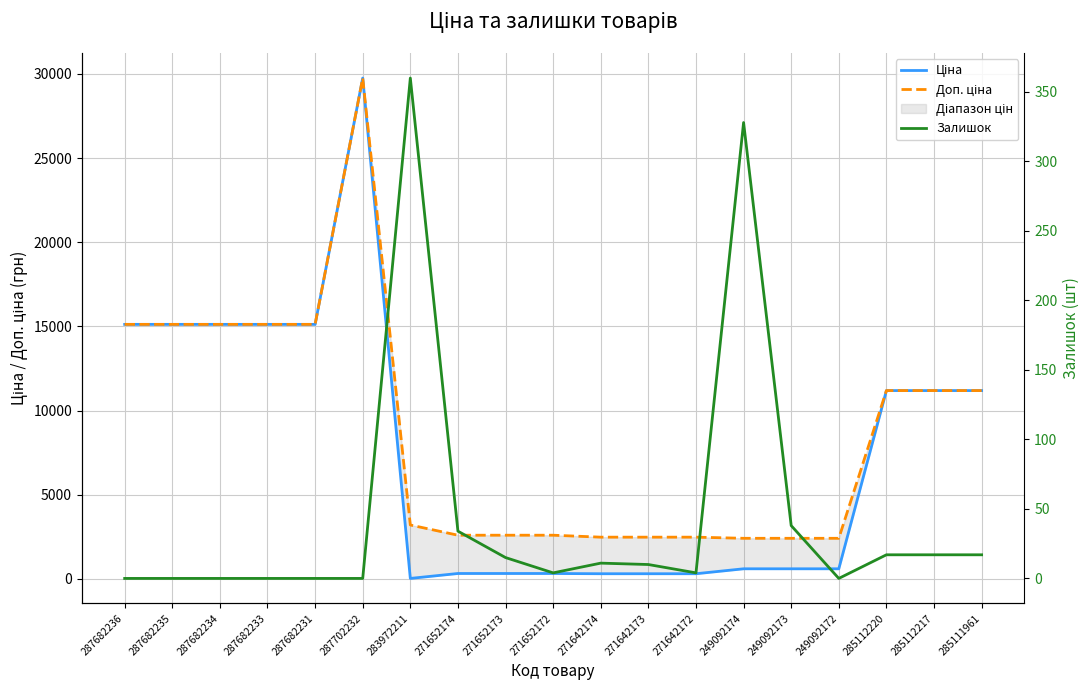

Between 287682231 and 283972211, which series saw the biggest shift?

Ціна